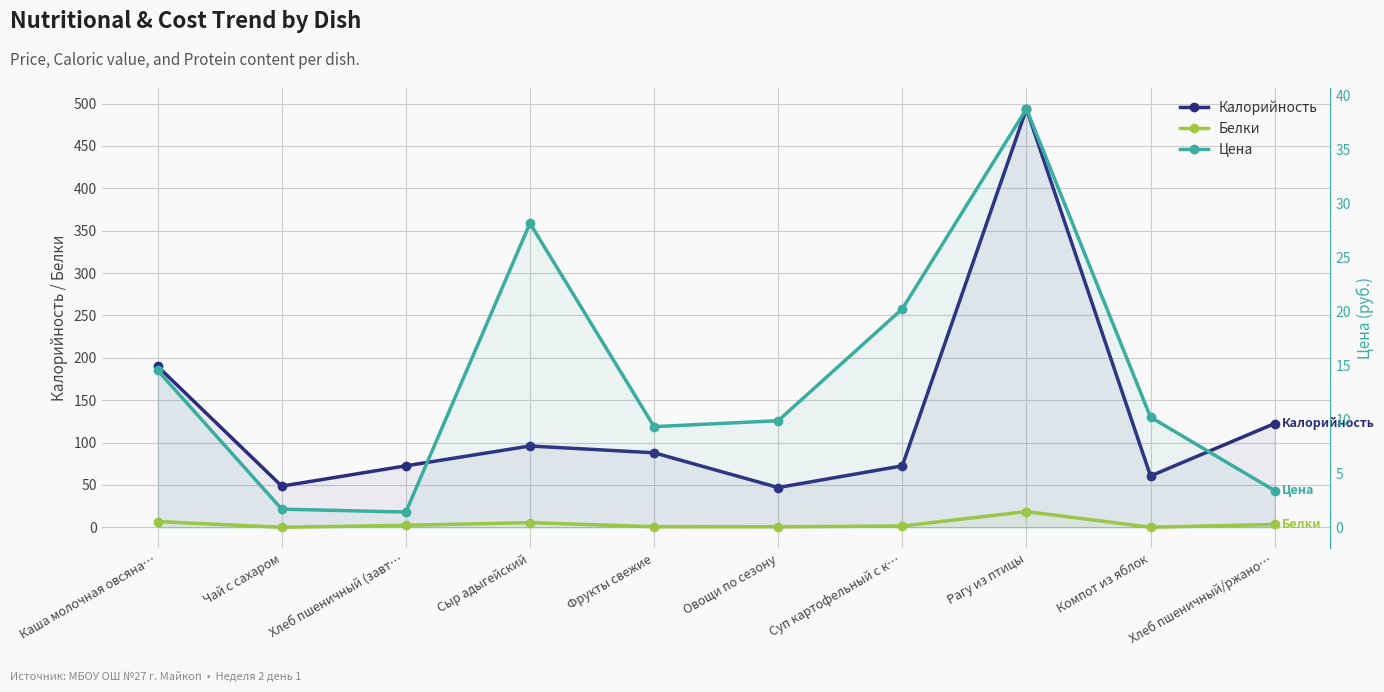

What is the label of the 8th point from the right?

Хлеб пшеничный (завт…